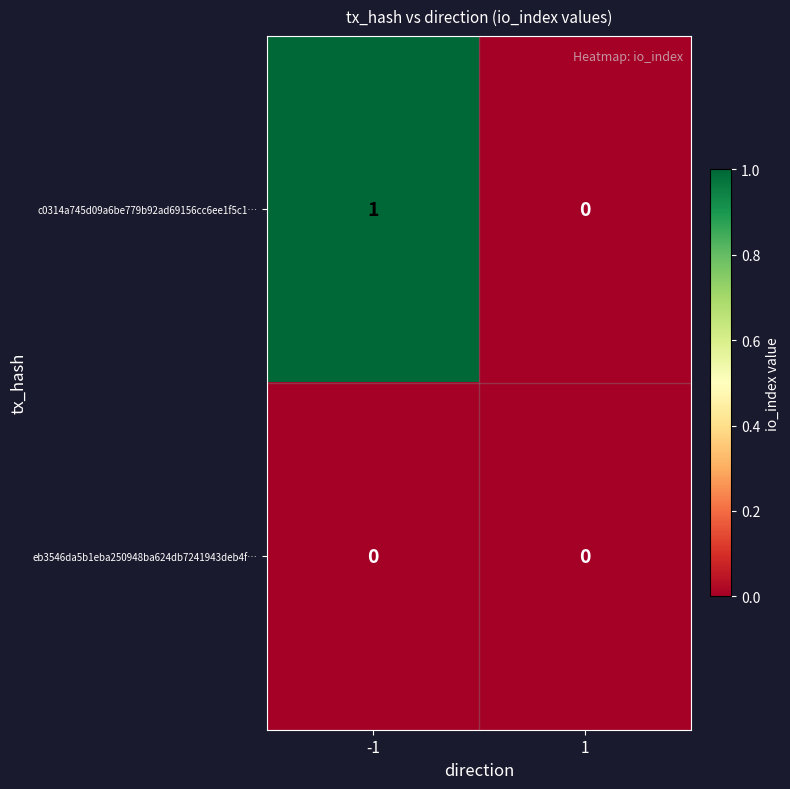

Which series has the largest range (max minus min)?

c0314a745d09a6be779b92ad69156cc6ee1f5c1…